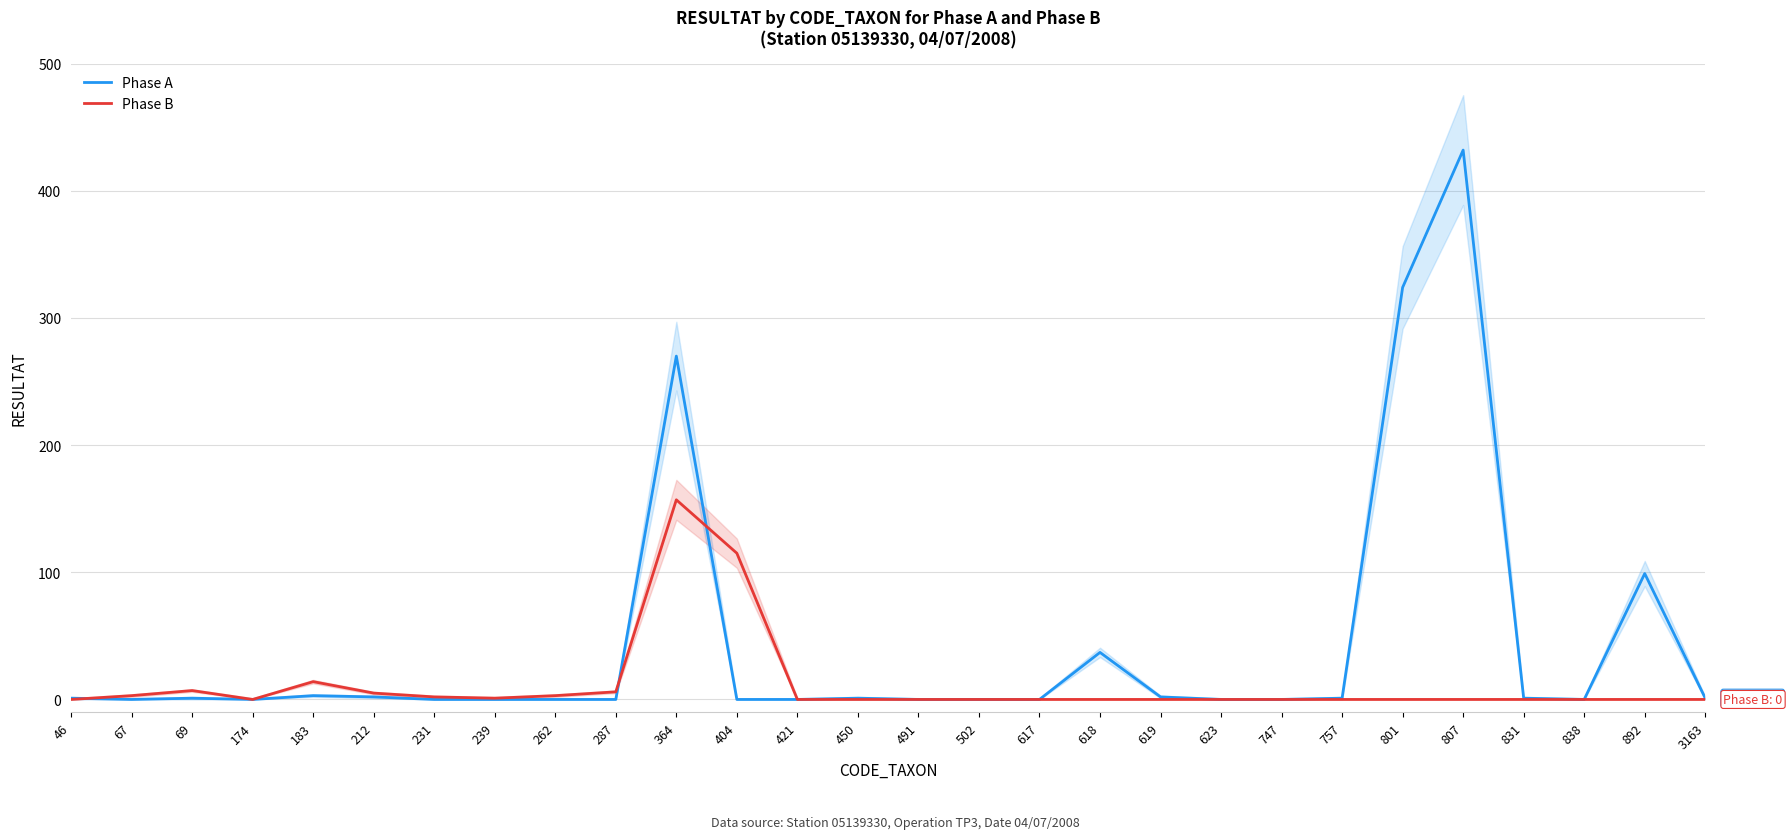

True or false: Phase B and Phase A cross at least once.

True